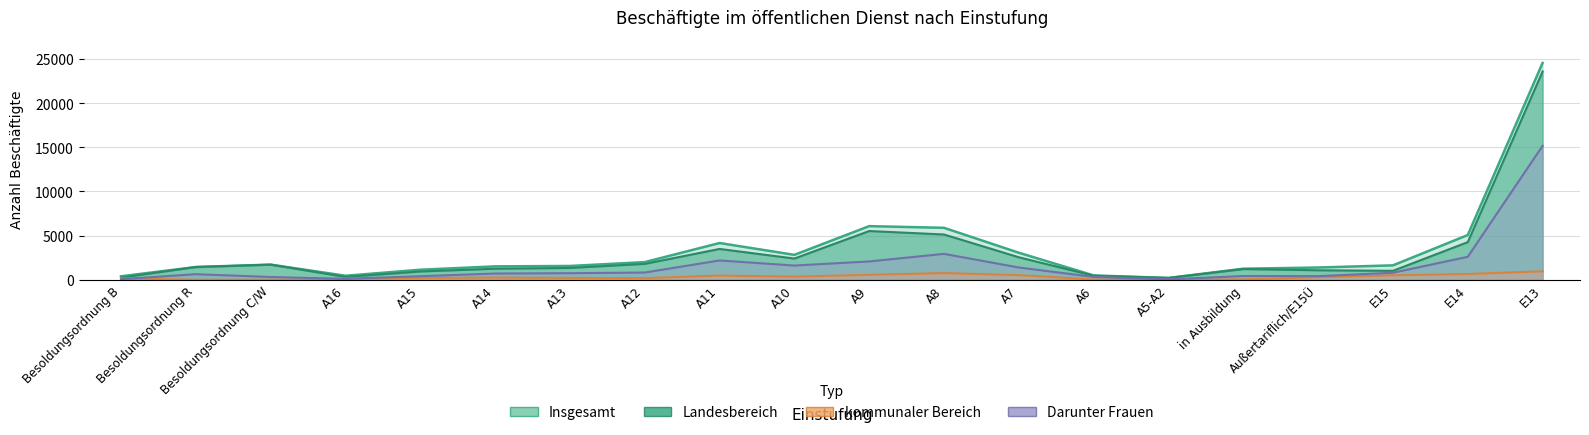

How many interior local valleys does the Darunter Frauen series have?

4